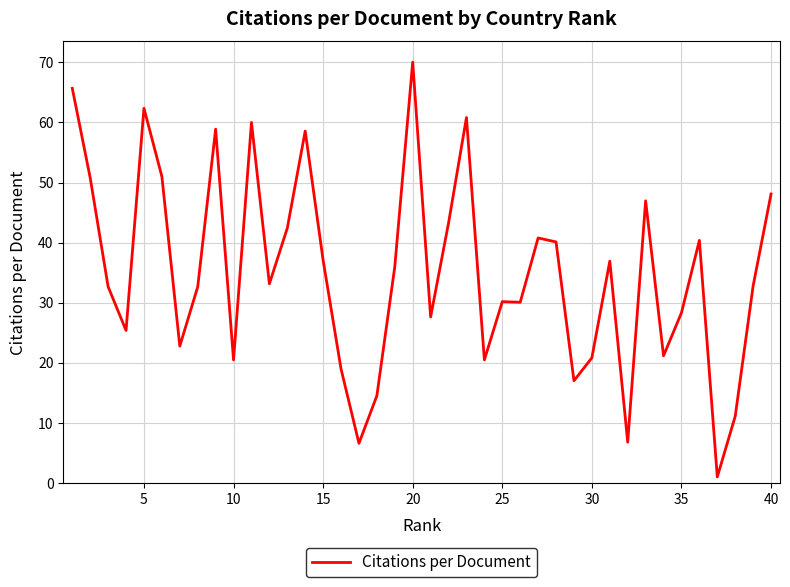

What is the greatest value displayed?

70.1